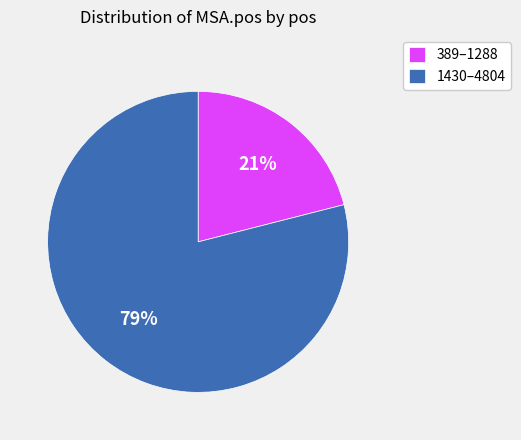

What is the ratio of the value at 389–1288 to the value at 1430–4804?

0.3